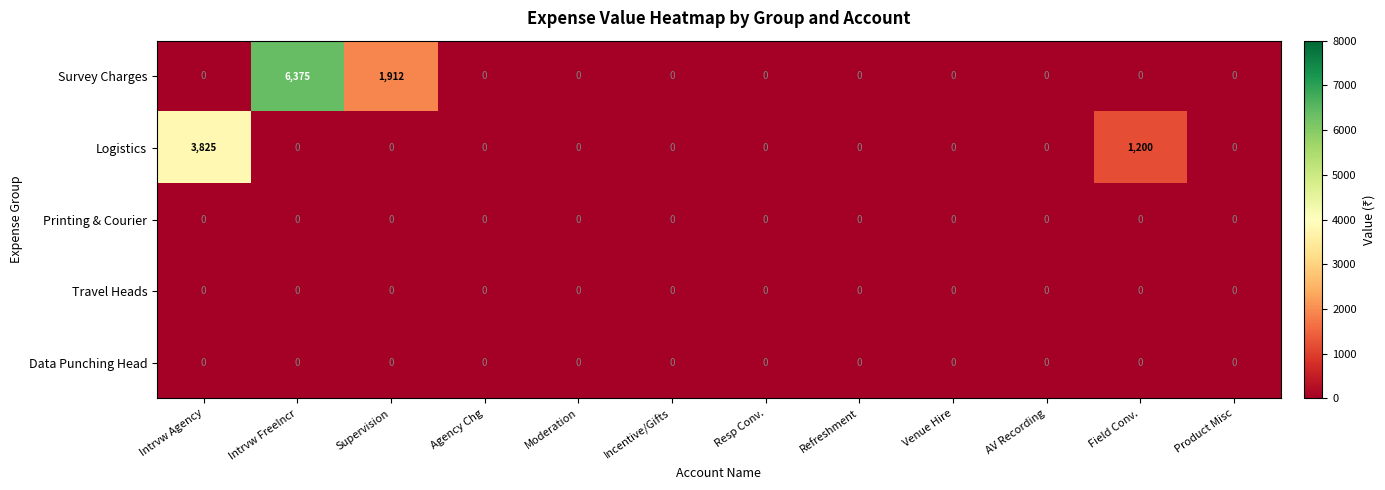

Which series has the widest spread of values?

Survey Charges